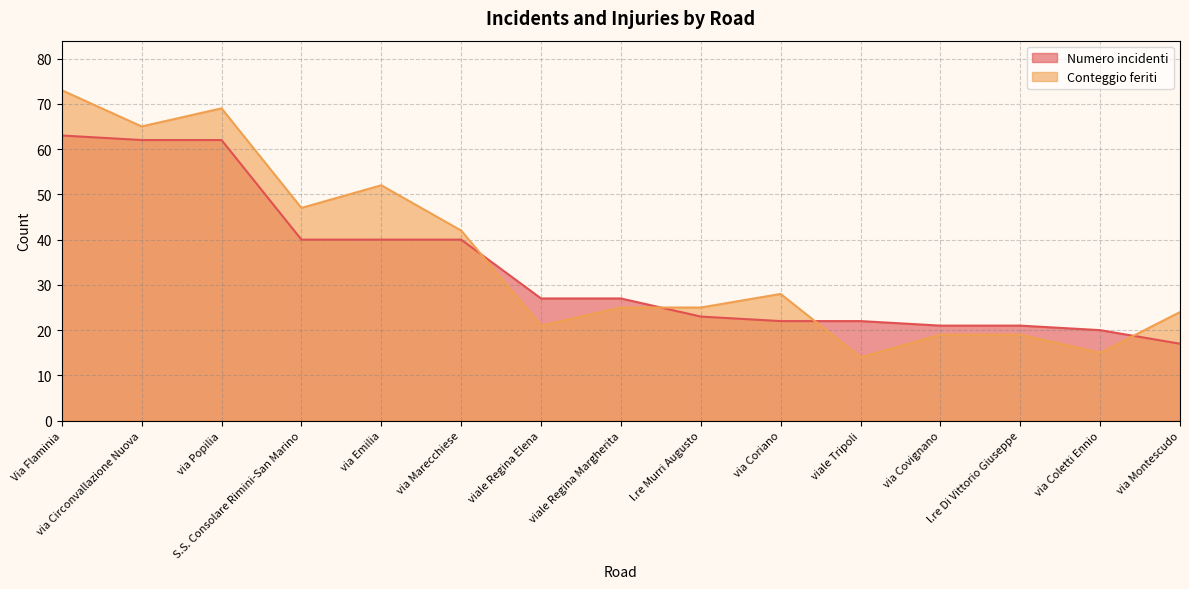

At which category does Conteggio feriti reach its first local valley?

via Circonvallazione Nuova